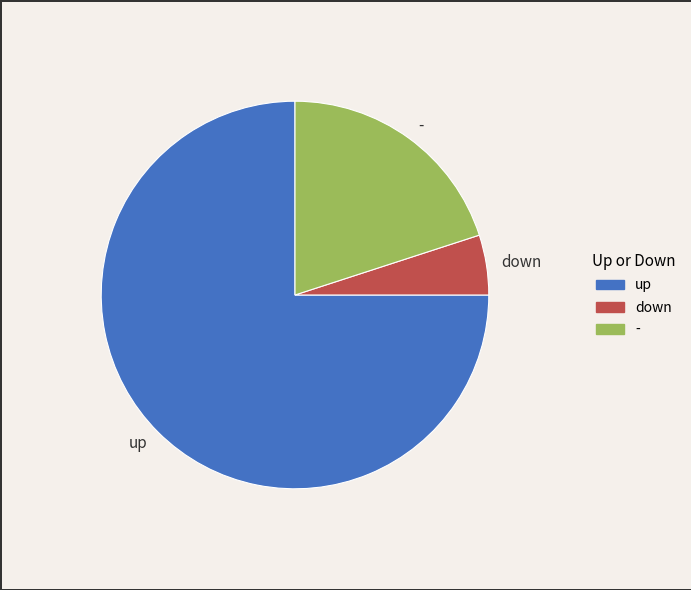

The - slice represents 20% of the pie. True or false?

True